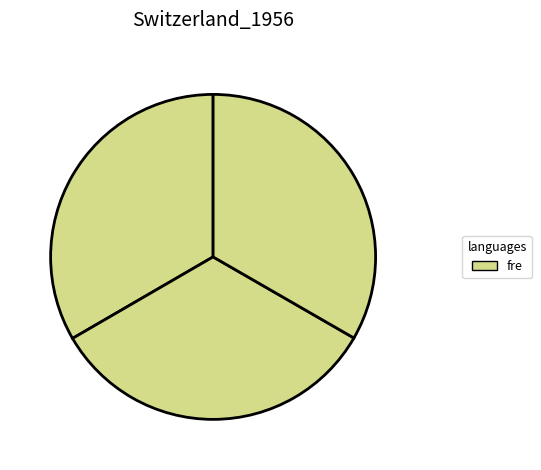

How many slices are in this pie chart?

3